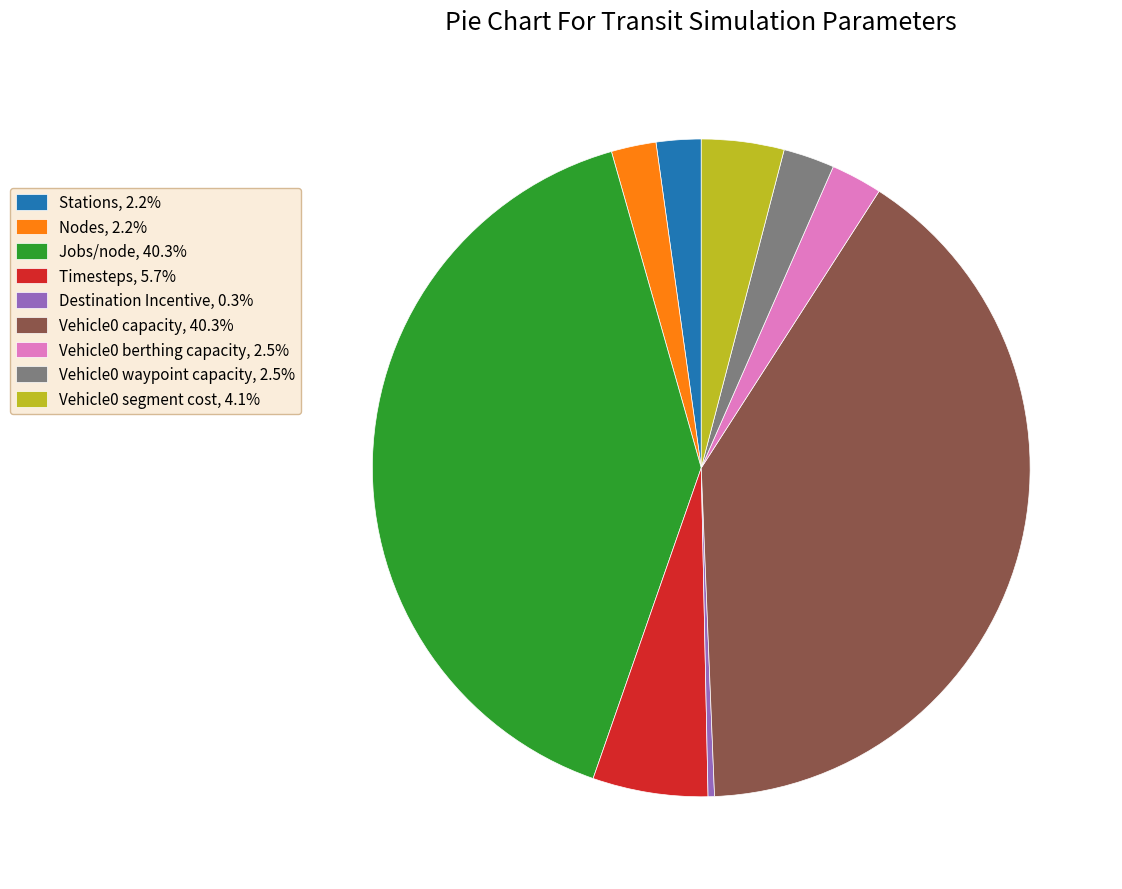

Approximately how many times larger is the value at Nodes, 2.2% compared to Vehicle0 segment cost, 4.1%?

0.5